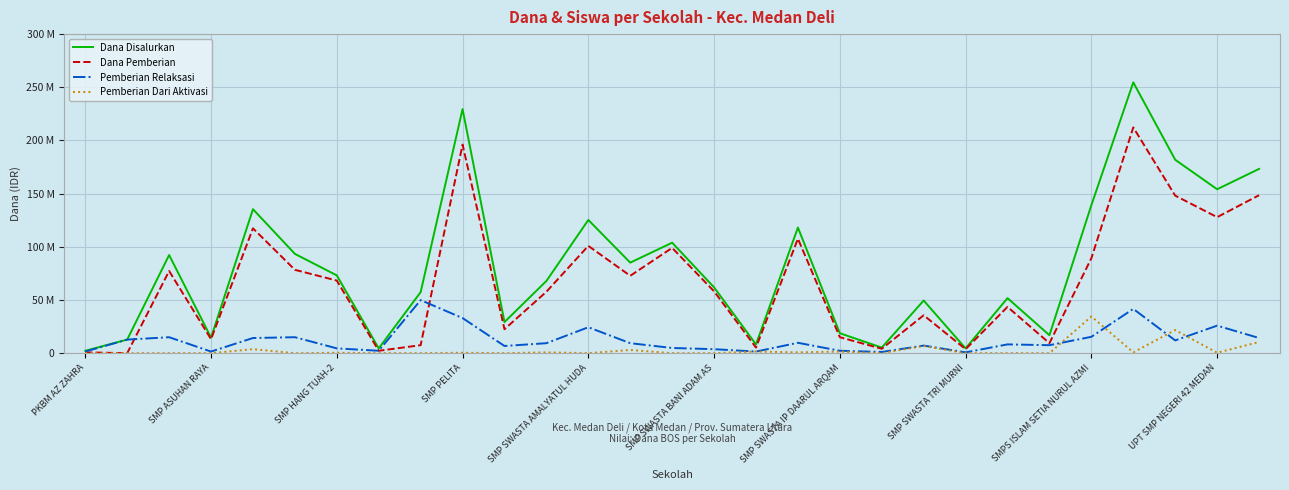

What are all the series names shown in the legend?

Dana Disalurkan, Dana Pemberian, Pemberian Relaksasi, Pemberian Dari Aktivasi